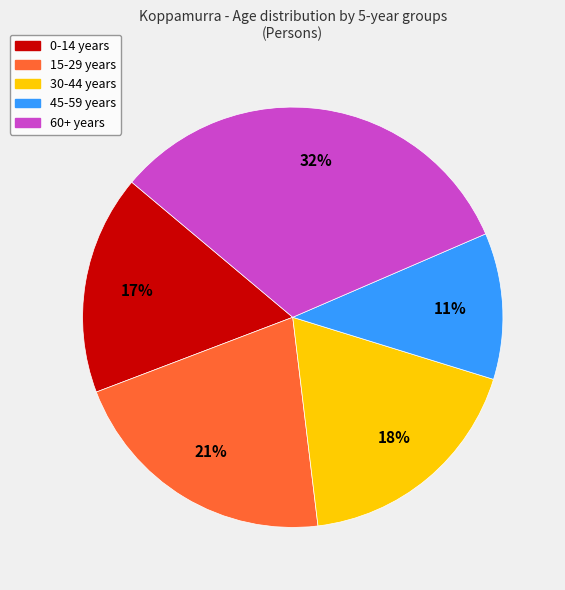

Is there any slice that represents more than half of the pie?

No